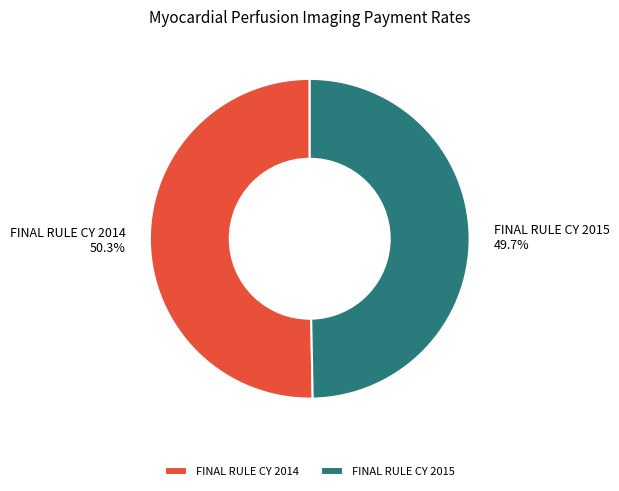

To the nearest percent, what is the difference between the FINAL RULE CY 2014 and FINAL RULE CY 2015 slice percentages?

1%